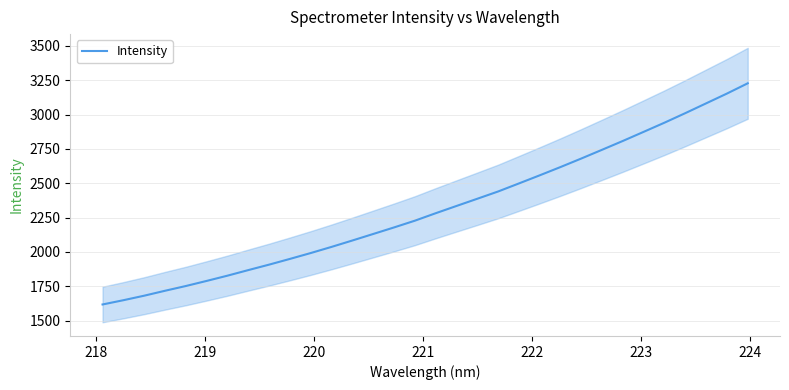

What is the highest value of the Intensity series?

3227.2